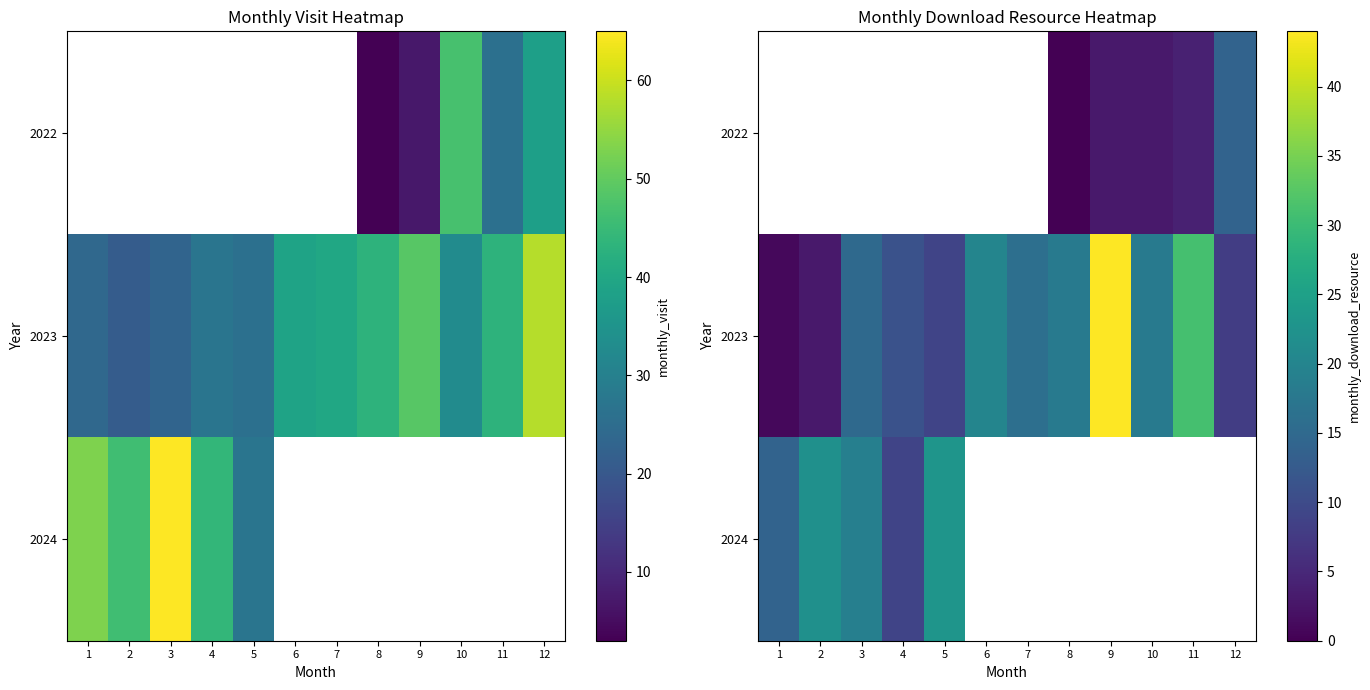

The 2023 series shows 16.0 at 4. True or false?

False